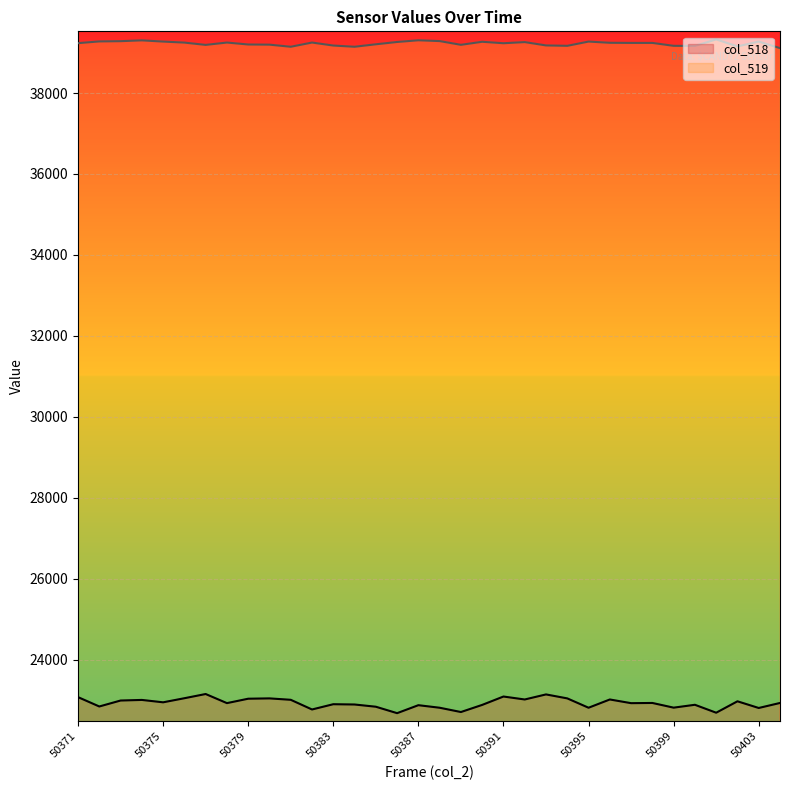

At which label does col_518 first exceed 22929?

50371